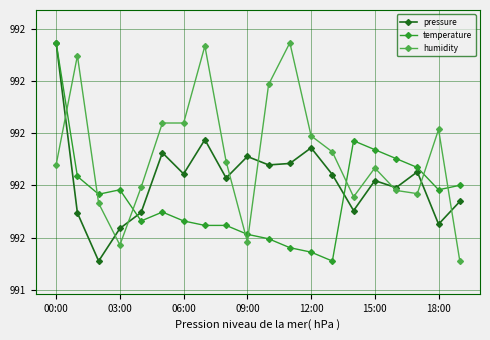

What are all the series names shown in the legend?

pressure, temperature, humidity